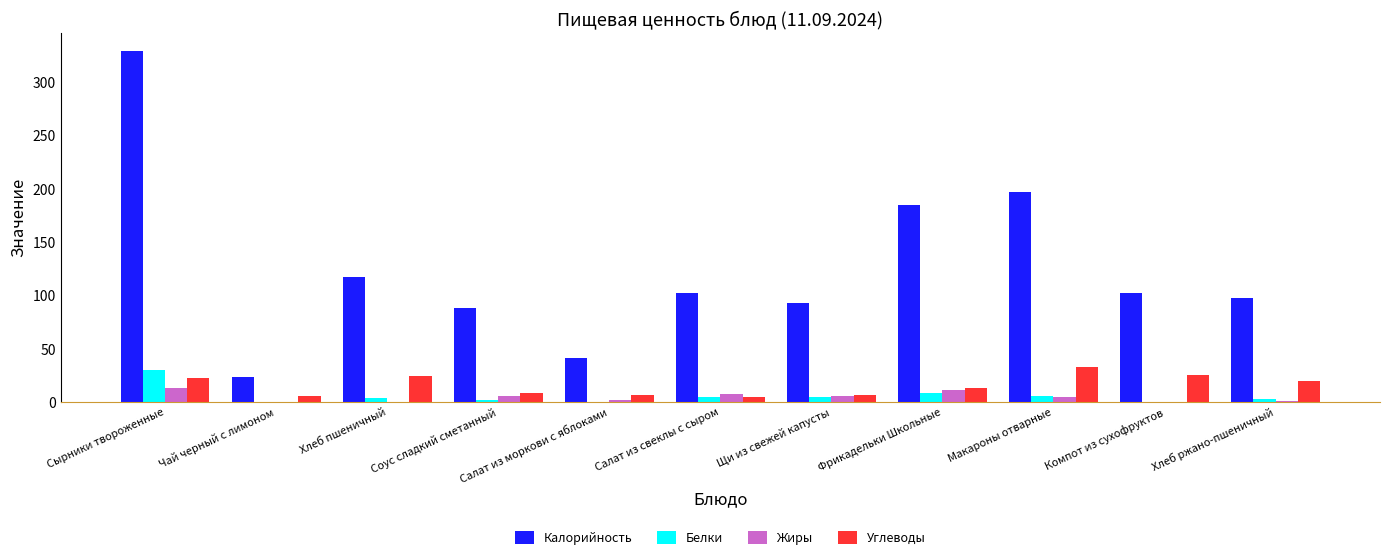

Which label corresponds to the largest value in the chart?

Сырники твороженные